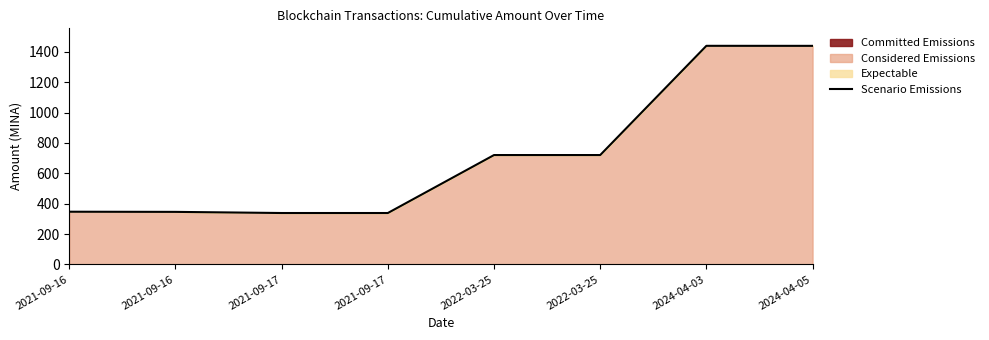

What is the sum of all values?

5692.3